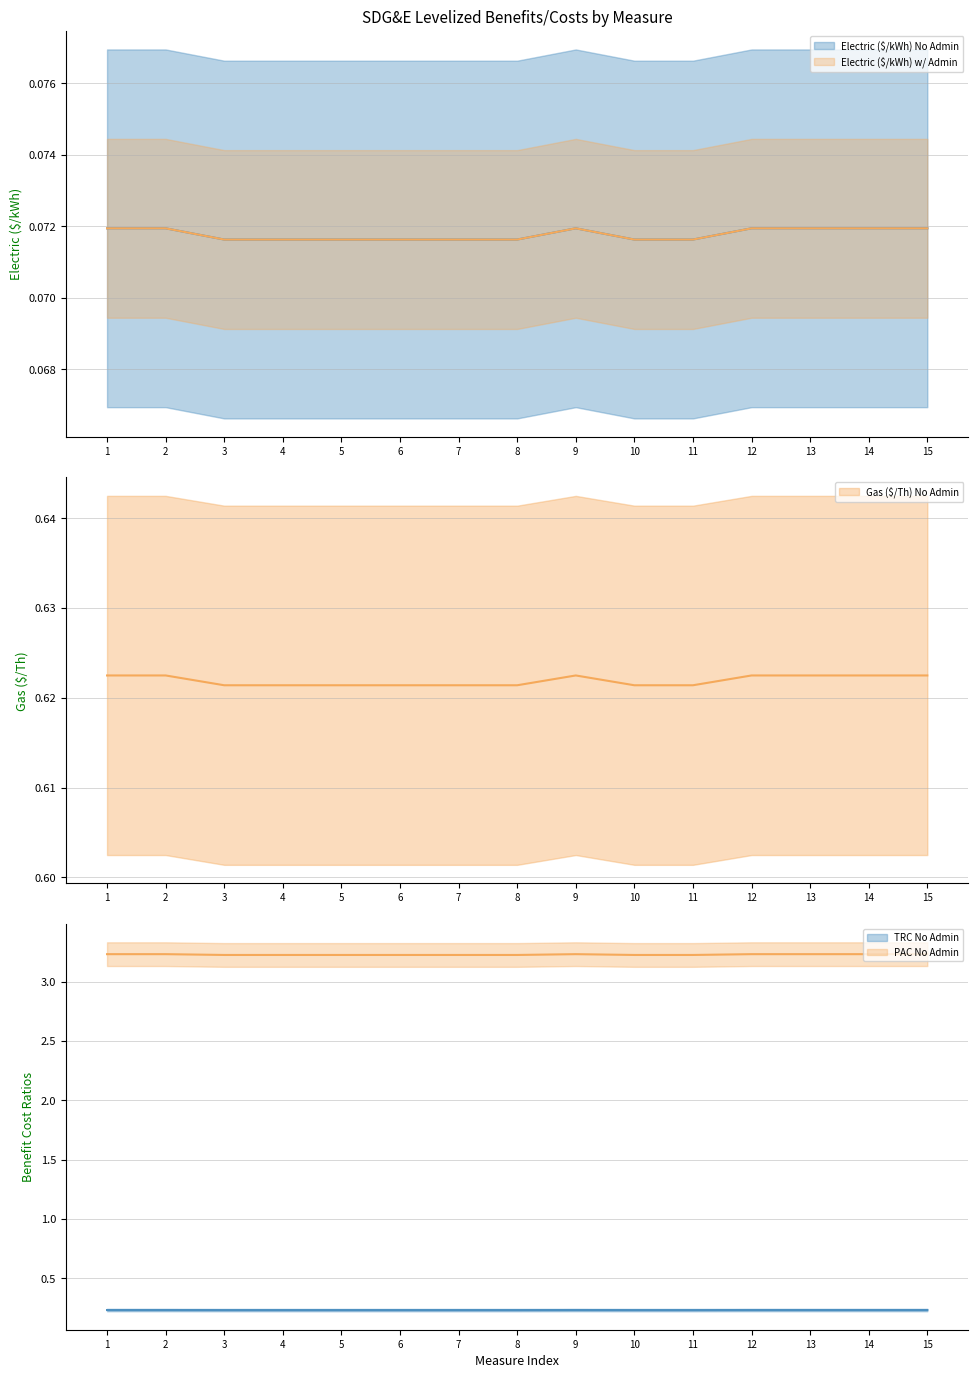

True or false: Electric ($/kWh) w/ Admin has a value of 0.1 at 7.

True